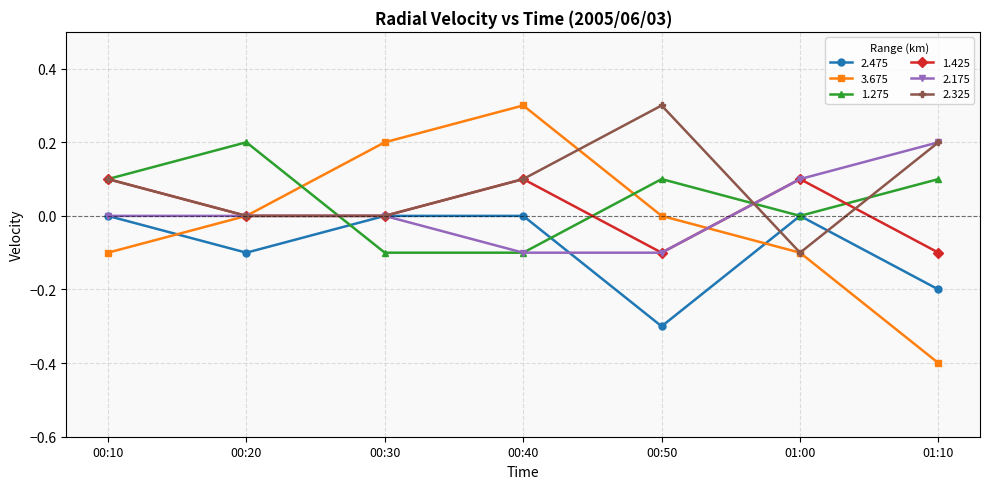

How many categories are shown in the chart?

7